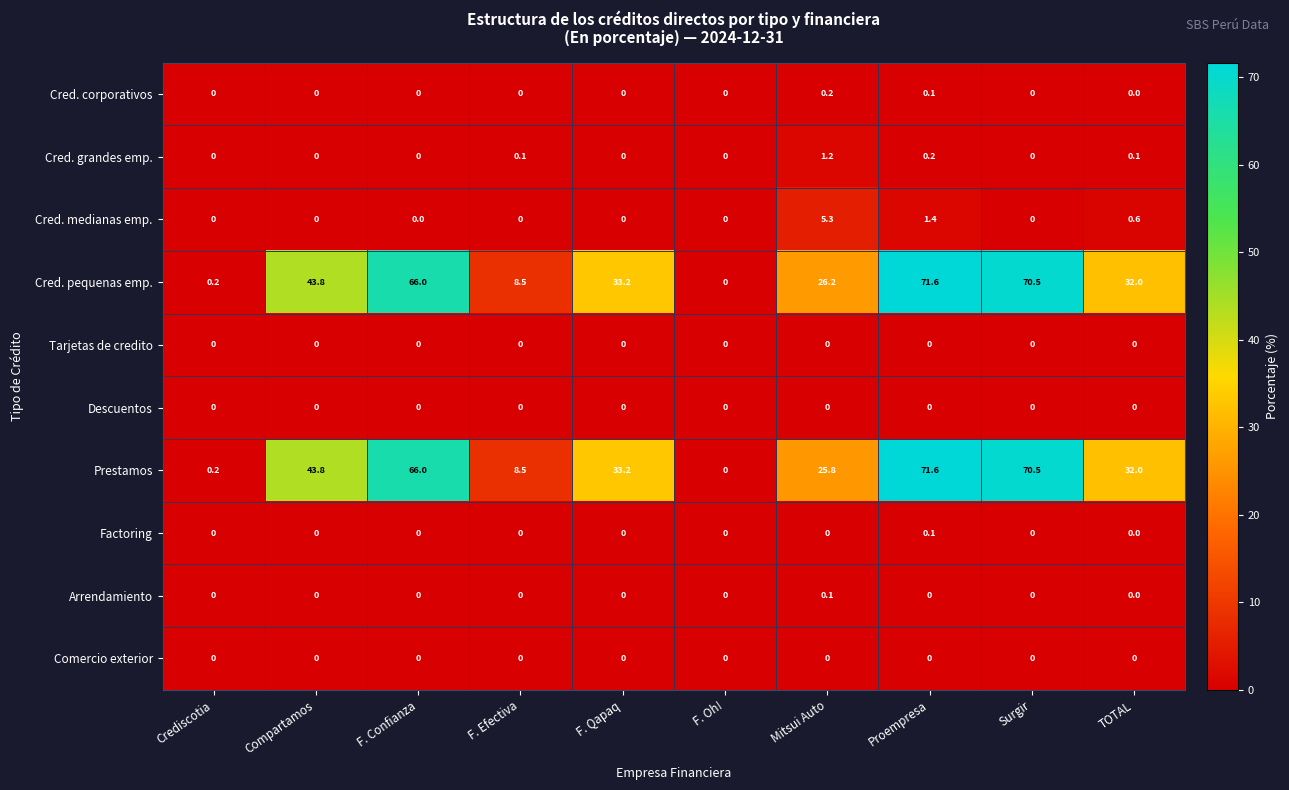

True or false: Arrendamiento has a value of 0.0 at Surgir.

True